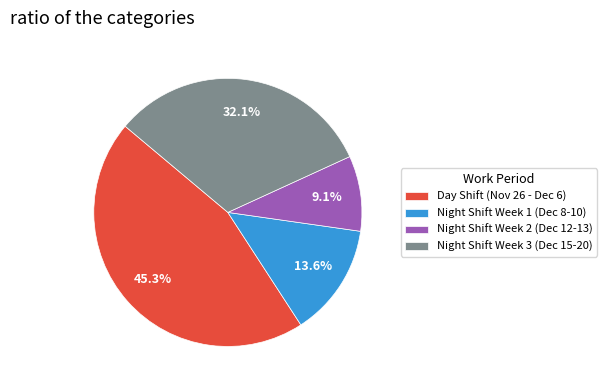

Rank the categories by value from highest to lowest.

Day Shift (Nov 26 - Dec 6), Night Shift Week 3 (Dec 15-20), Night Shift Week 1 (Dec 8-10), Night Shift Week 2 (Dec 12-13)